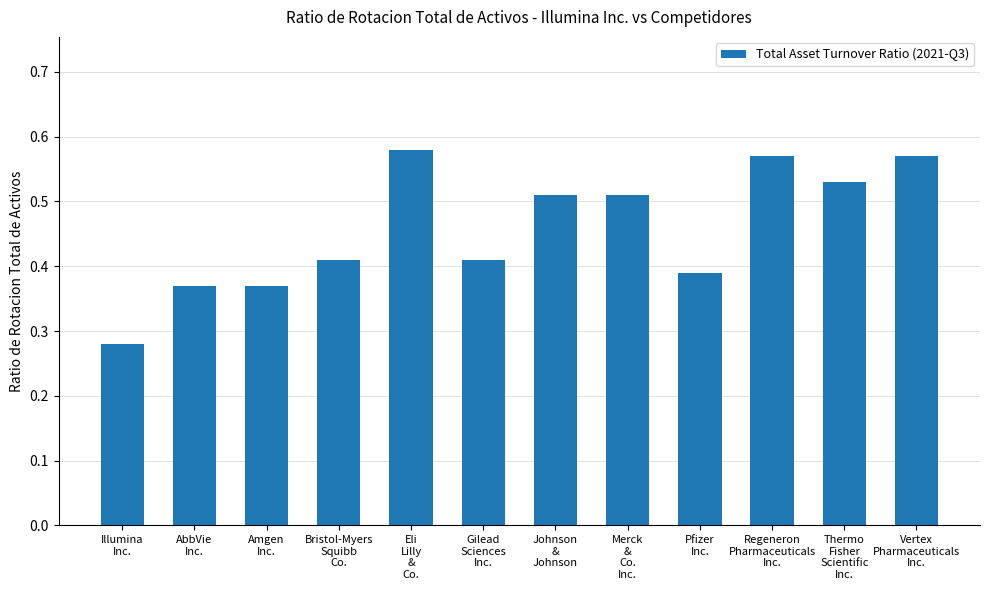

Does the chart contain any negative values?

No